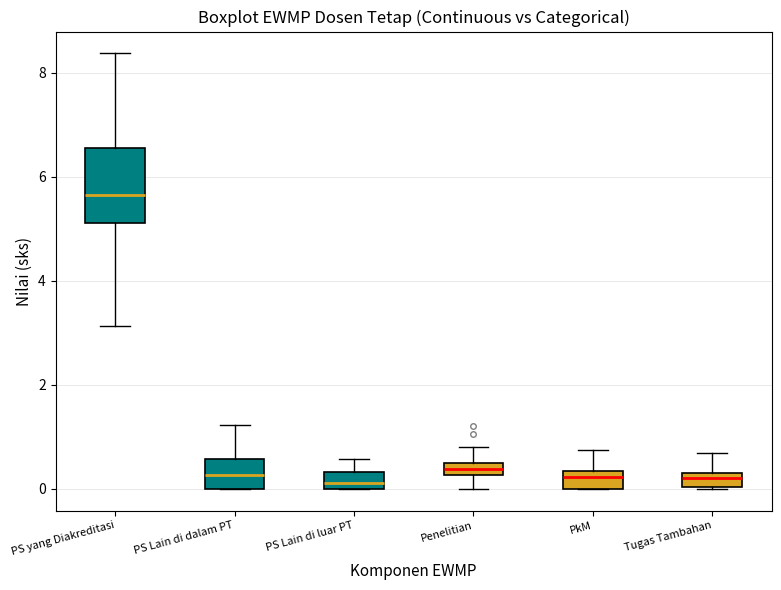

Which box is the tallest, from its lower edge to its upper edge?

PS yang Diakreditasi